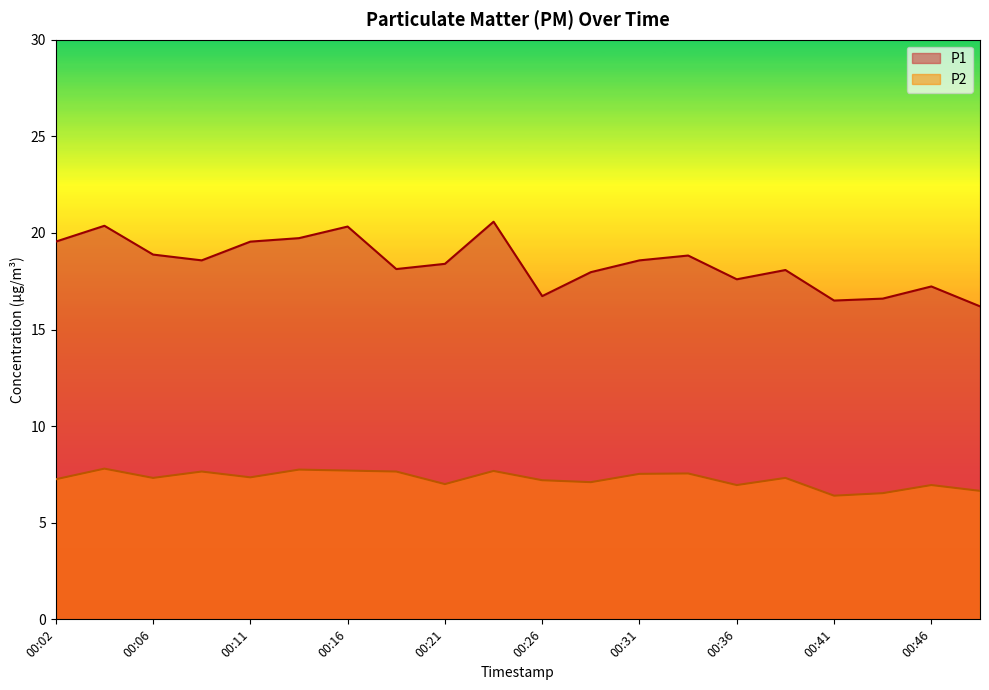

List the series in order of their overall mean, highest first.

P1, P2